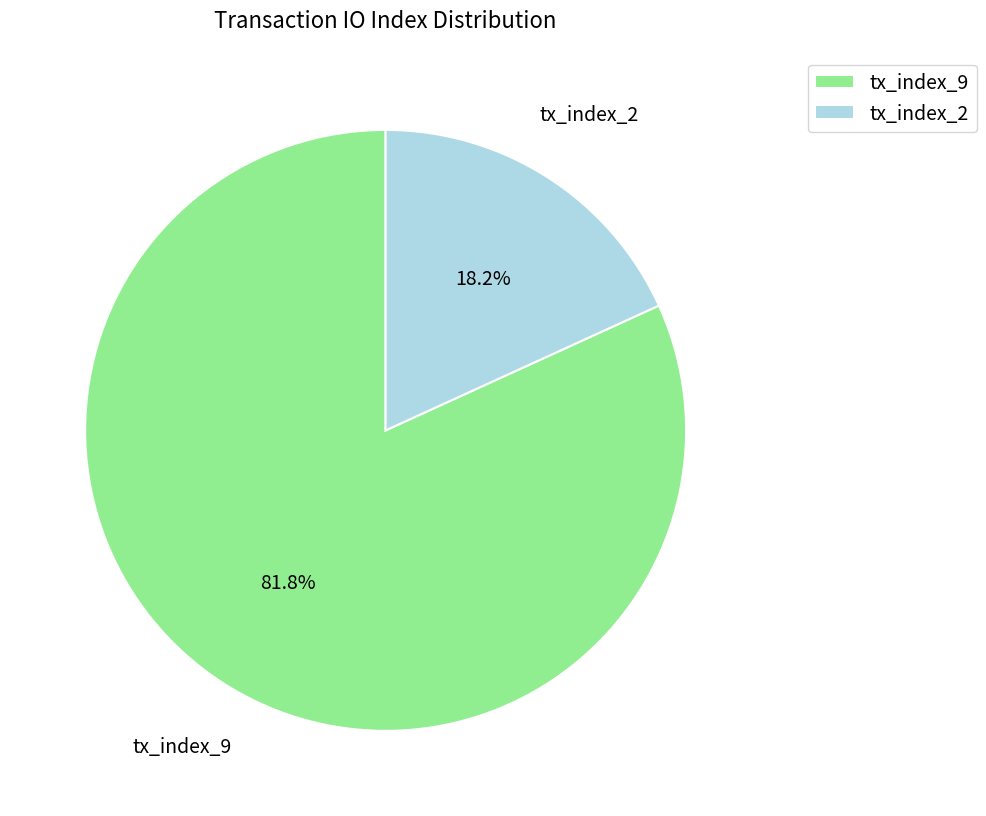

Is it true that tx_index_2 is 18% of the pie?

True